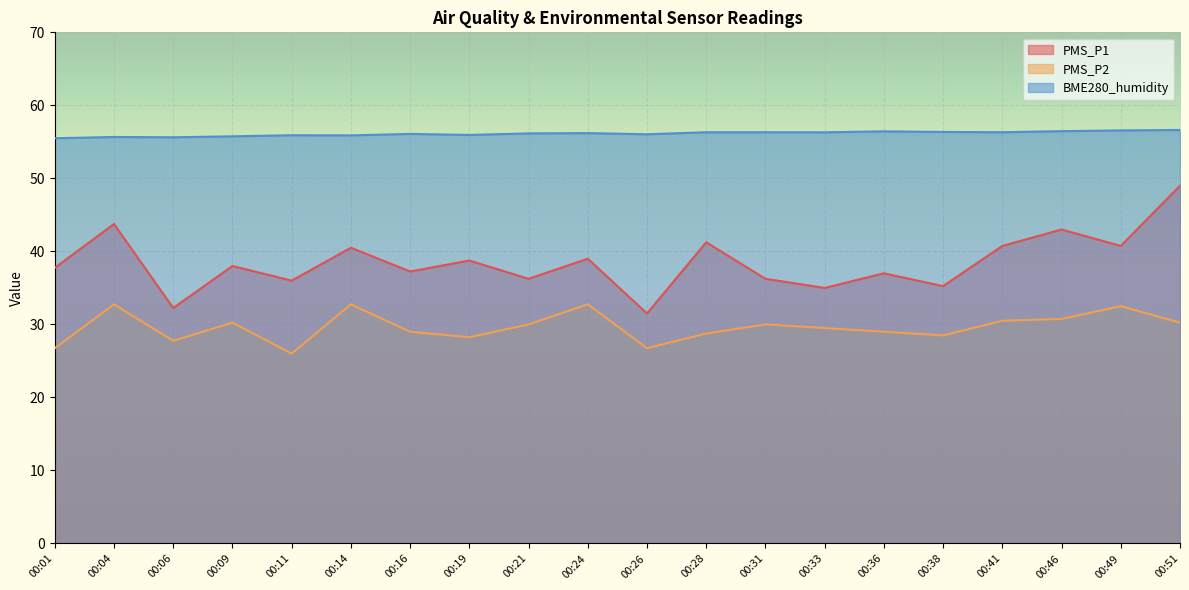

What is the spread (max minus min) of values at 00:21?

26.2